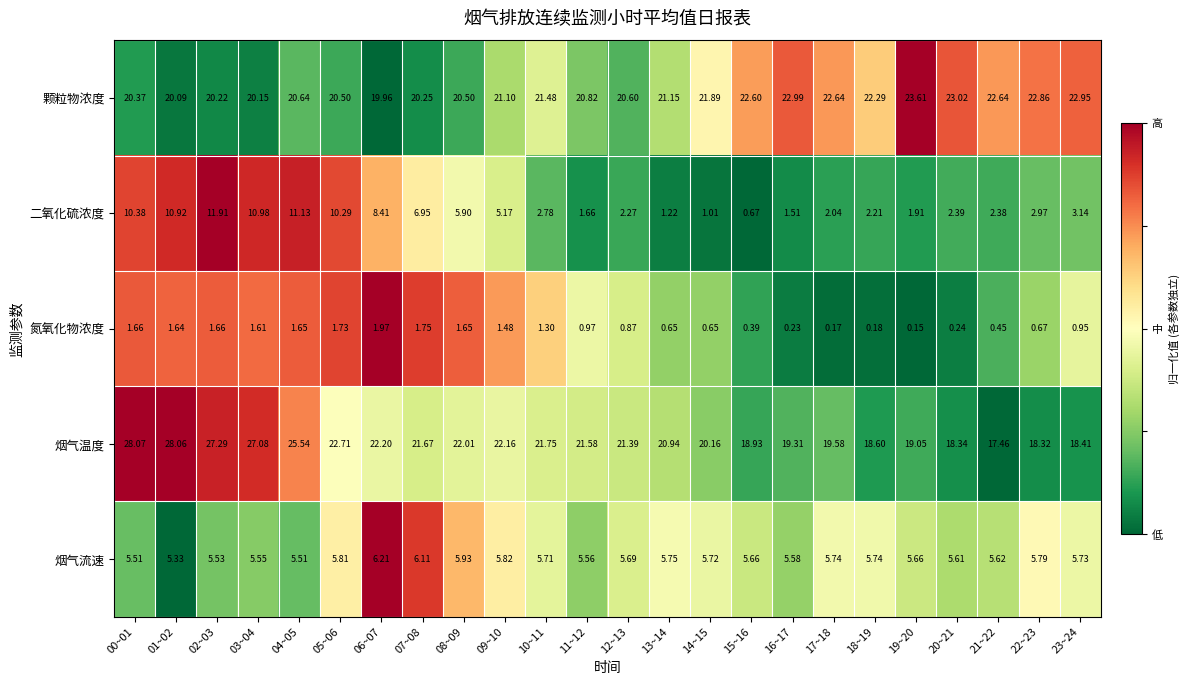

Is the value of 二氧化硫浓度 at 07~08 greater than the value of 氮氧化物浓度 at 12~13?

Yes